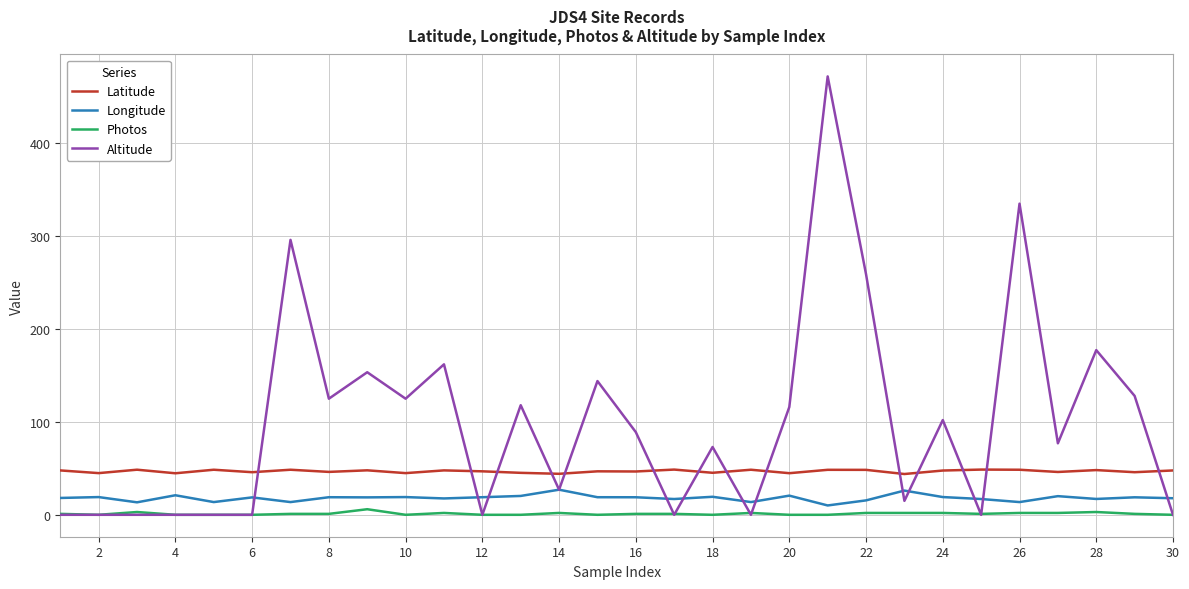

Which series has the largest total across all categories?

Altitude